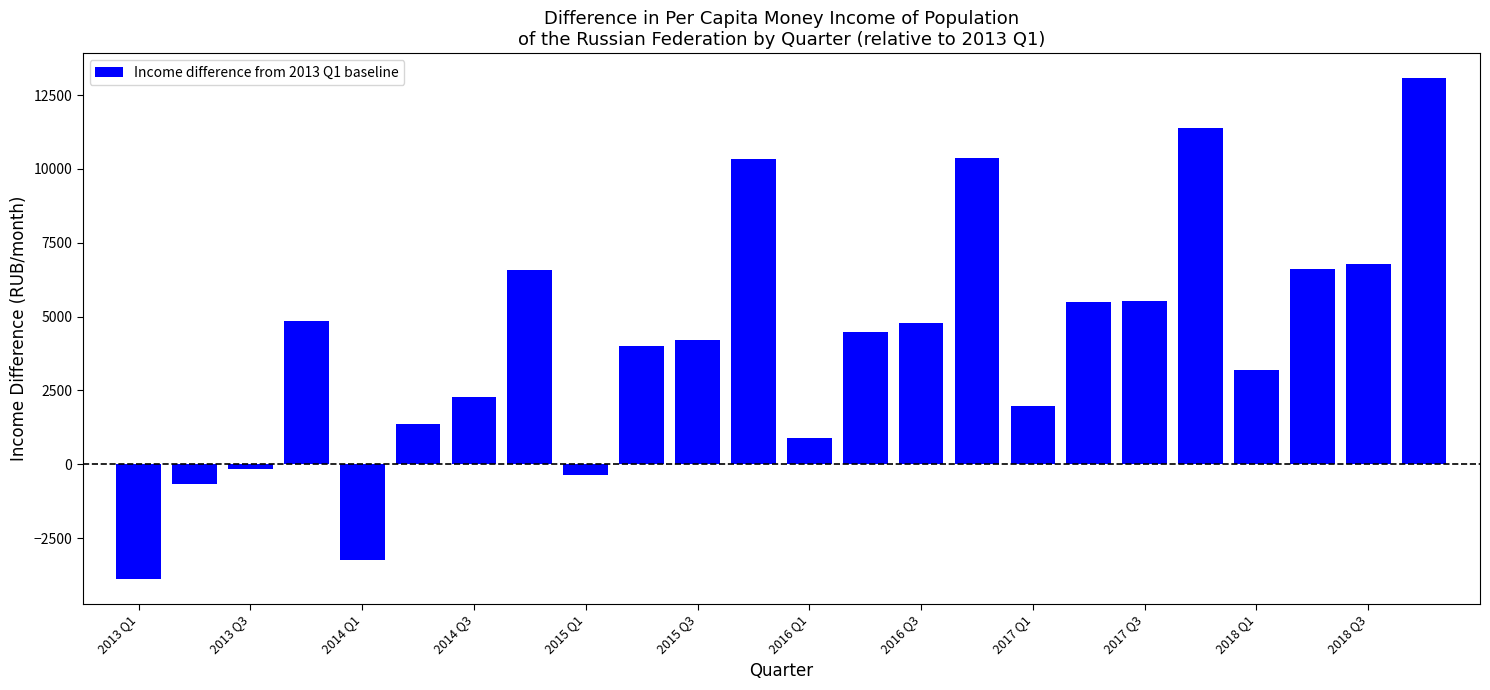

What is the greatest value displayed?

13072.4